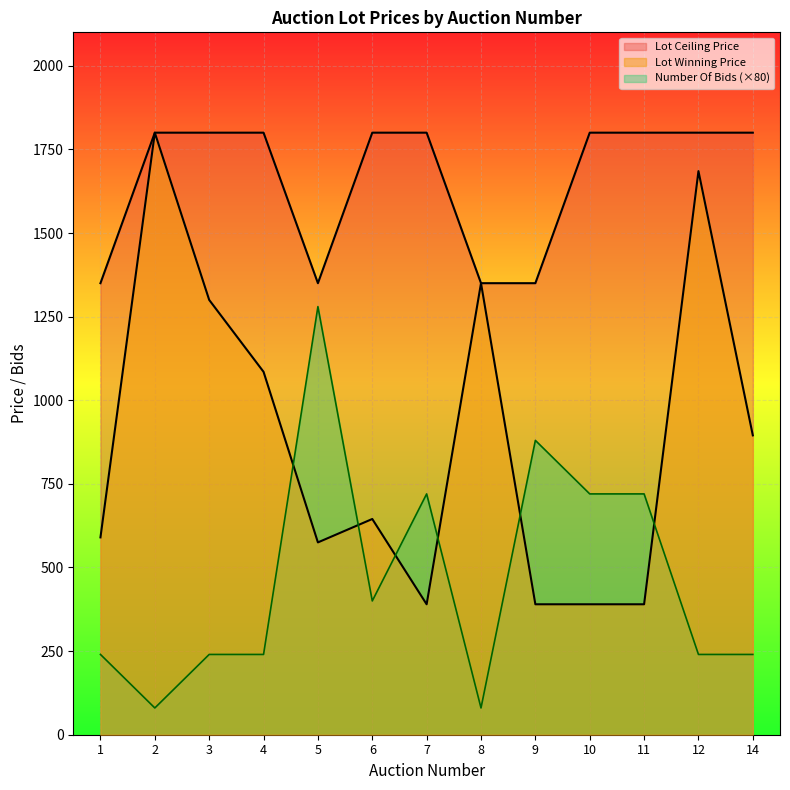

Reading left to right, list all the values displayed in this chart.

Lot Winning Price: 590	1800	1300	1085	575	645	390	1350	390	390	390	1685	895
Lot Ceiling Price: 1350	1800	1800	1800	1350	1800	1800	1350	1350	1800	1800	1800	1800
Number Of Bids: 240	80	240	240	1280	400	720	80	880	720	720	240	240